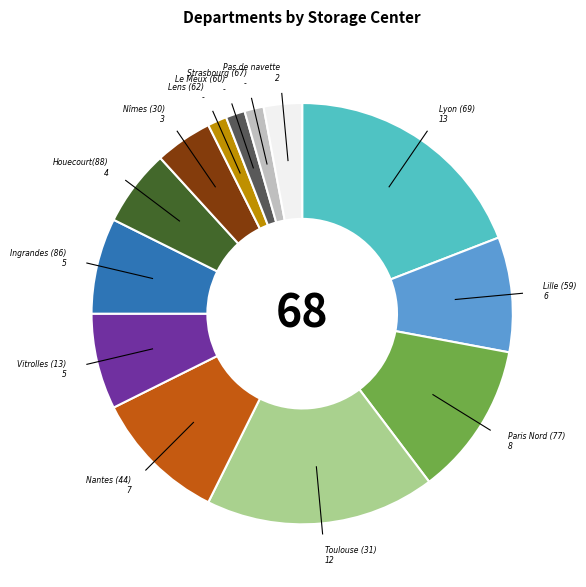

Is there any slice that represents more than half of the pie?

No